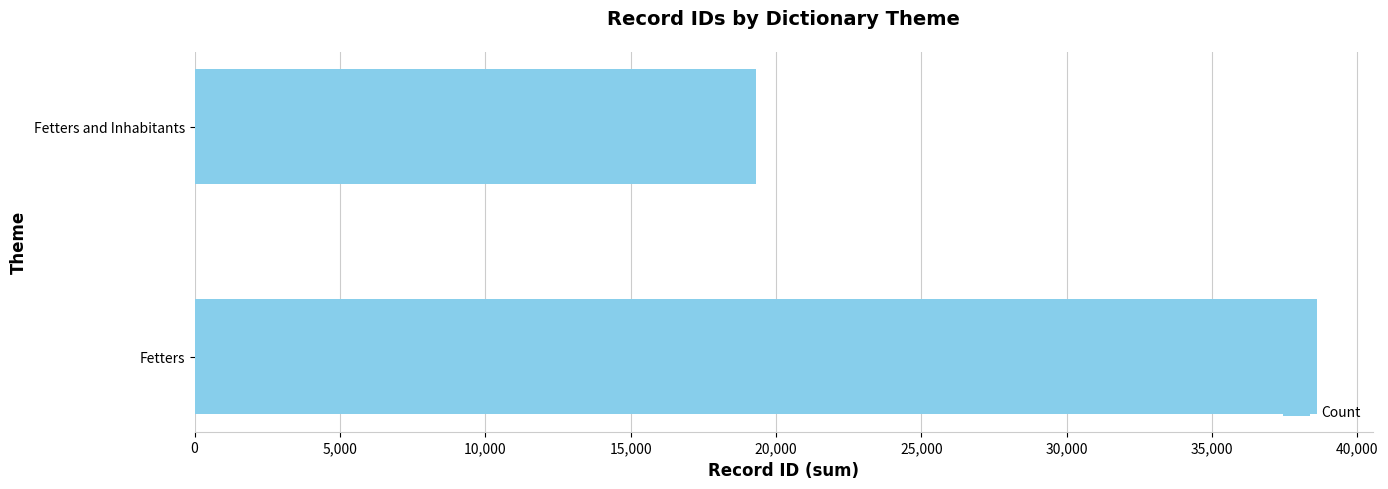

How many values are between 19307 and 38614?

2